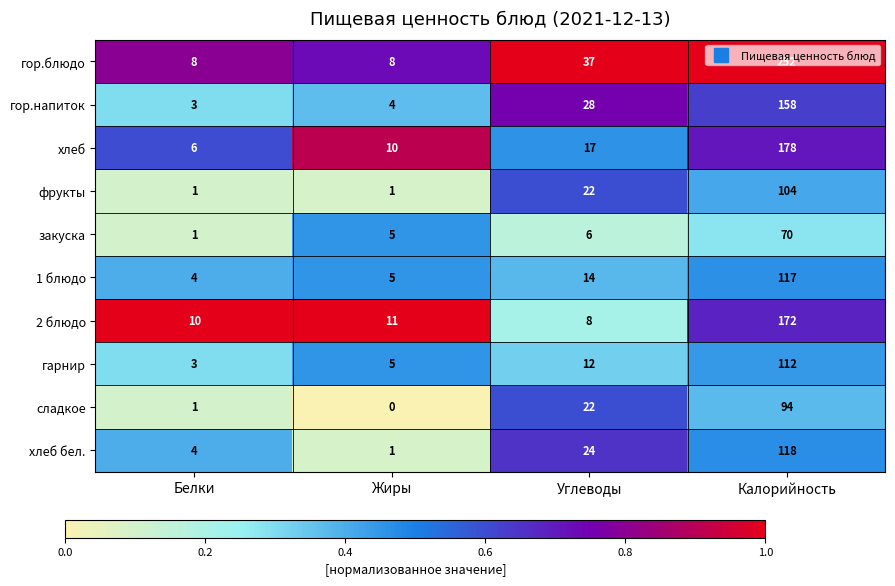

At which category does the chart reach its minimum across all series?

Жиры